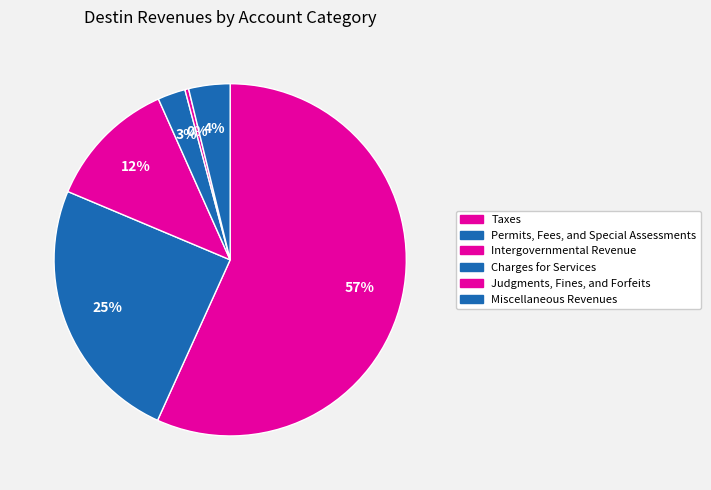

Which slice represents more than half of the pie?

Taxes